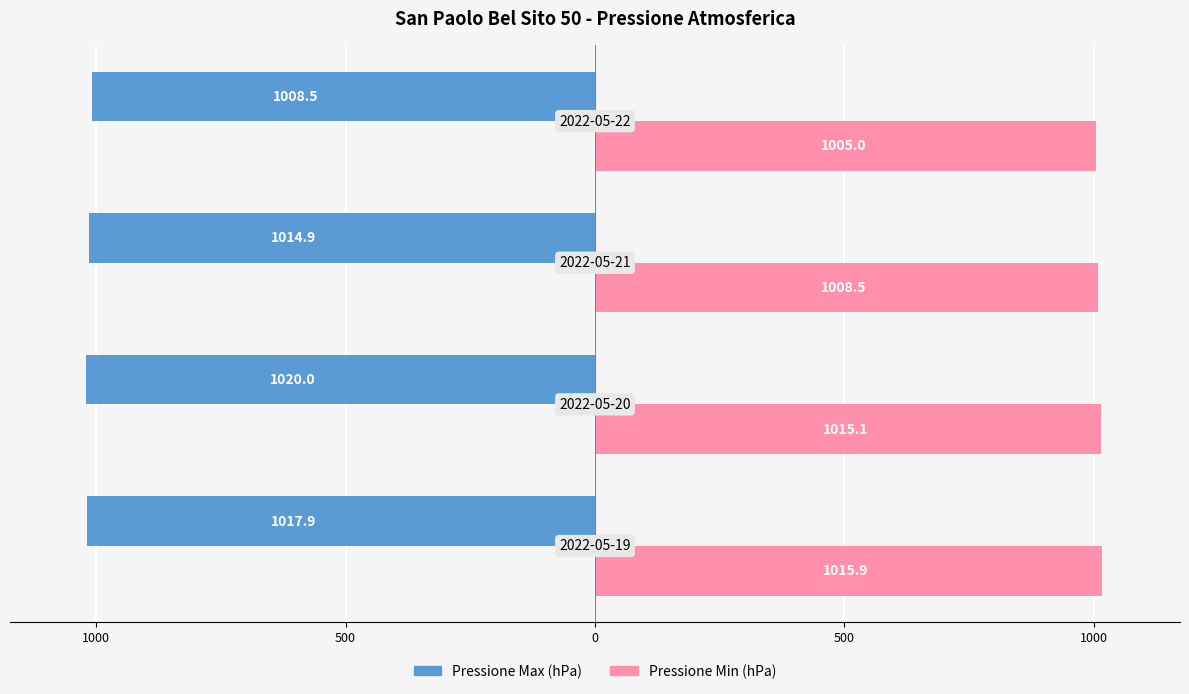

What are all the series names shown in the legend?

Pressione Max (hPa), Pressione Min (hPa)